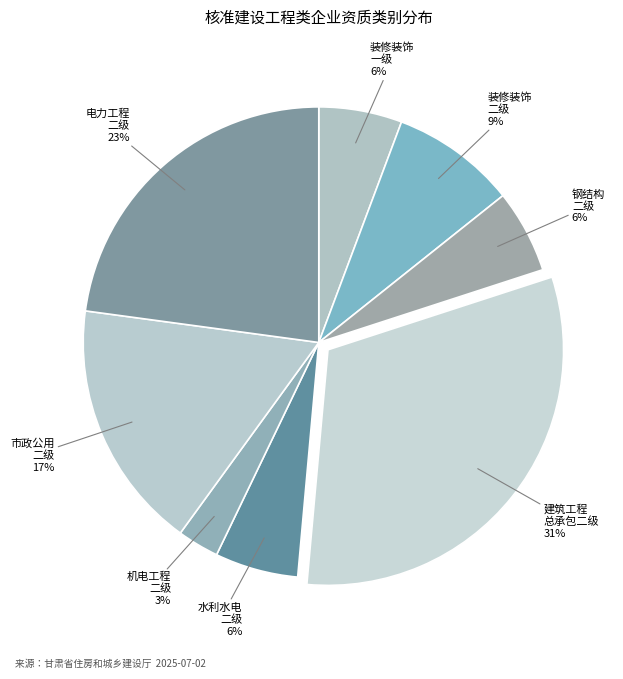

Approximately how many times larger is the value at 装修装饰 二级 compared to 钢结构 二级?

1.5